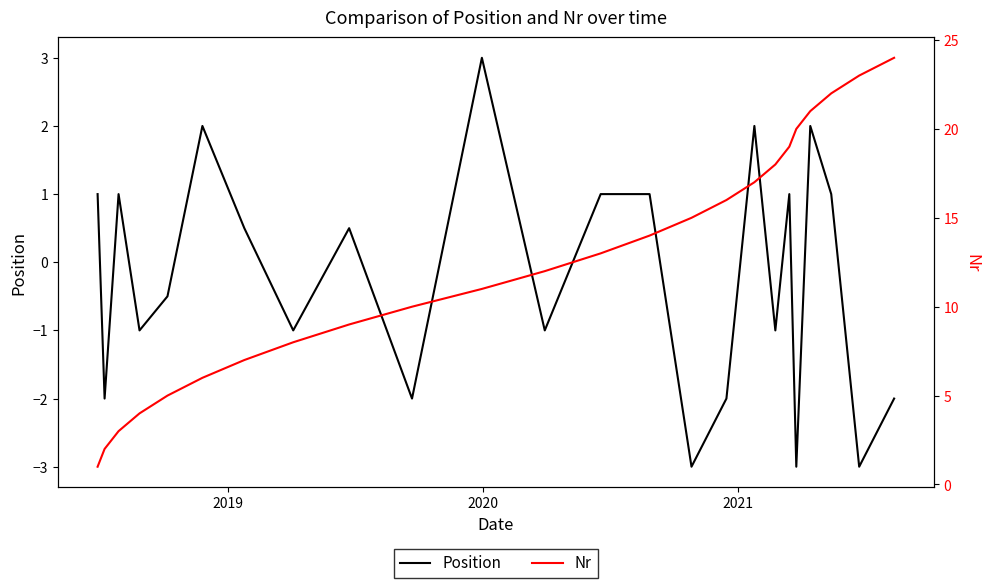

At how many categories does at least one series exceed 20?

4